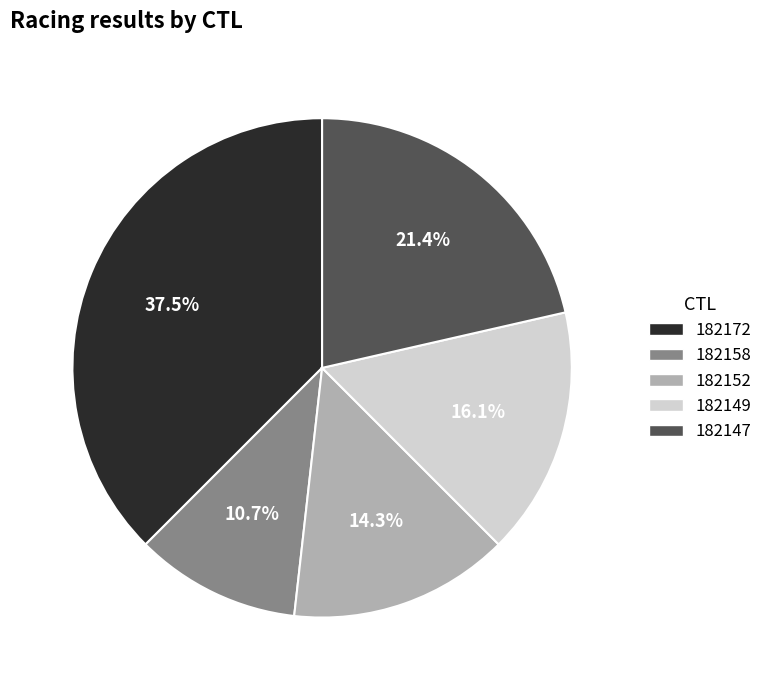

What percentage is NOT represented by 182158?

89.3%